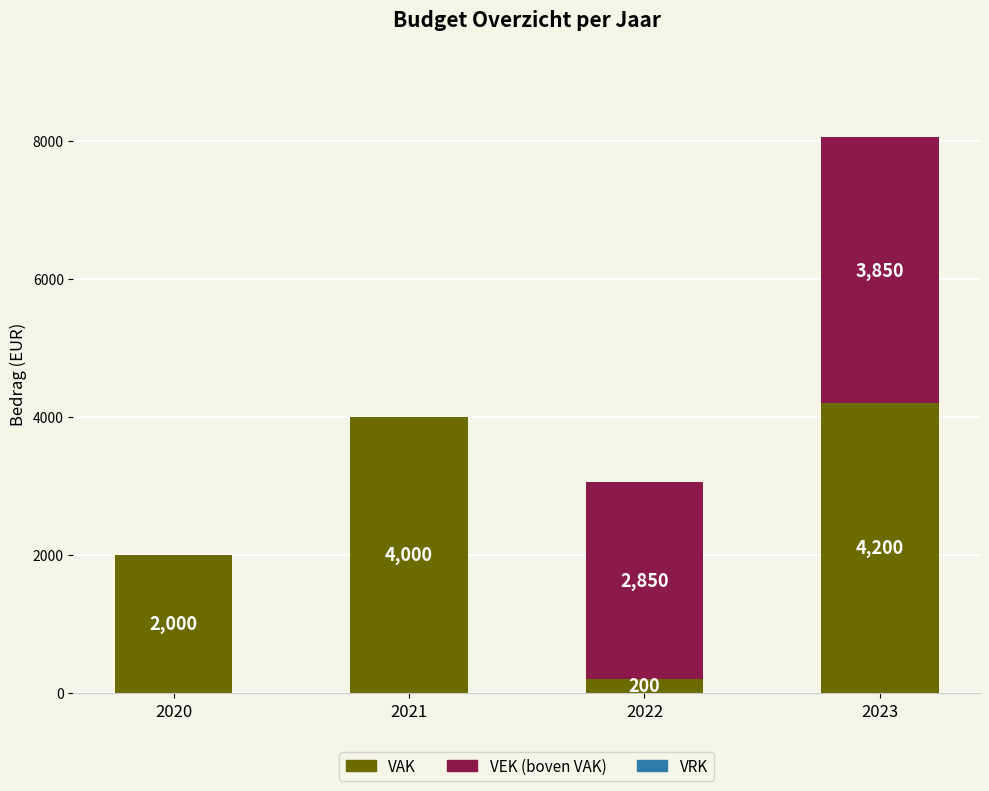

What is the total value across all series at 2020?

2000